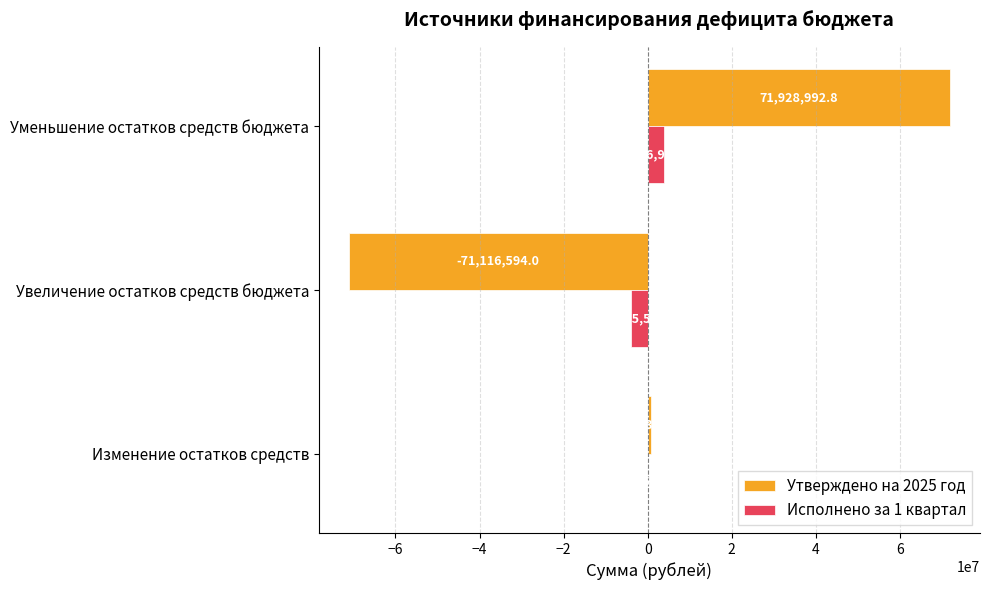

What is the sum of the Исполнено за 1 квартал values at Уменьшение остатков средств бюджета and Изменение остатков средств?

3878359.3